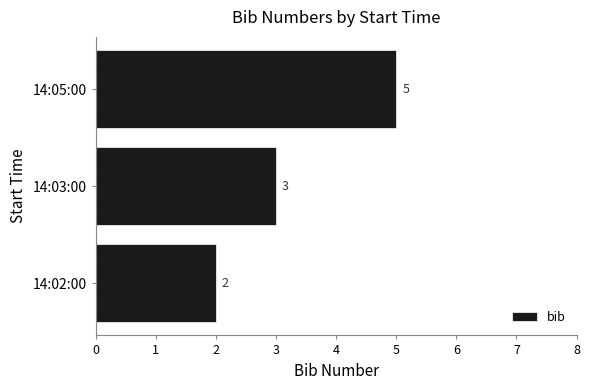

What is the sum of all values?

10